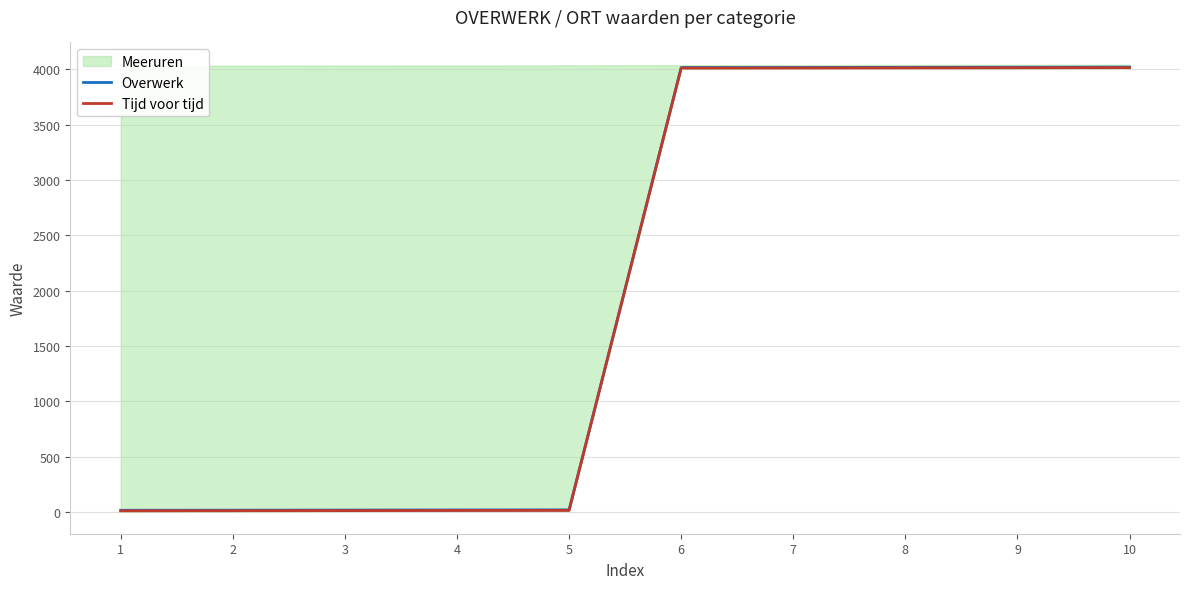

The value of Overwerk at 8 is 4017. True or false?

True